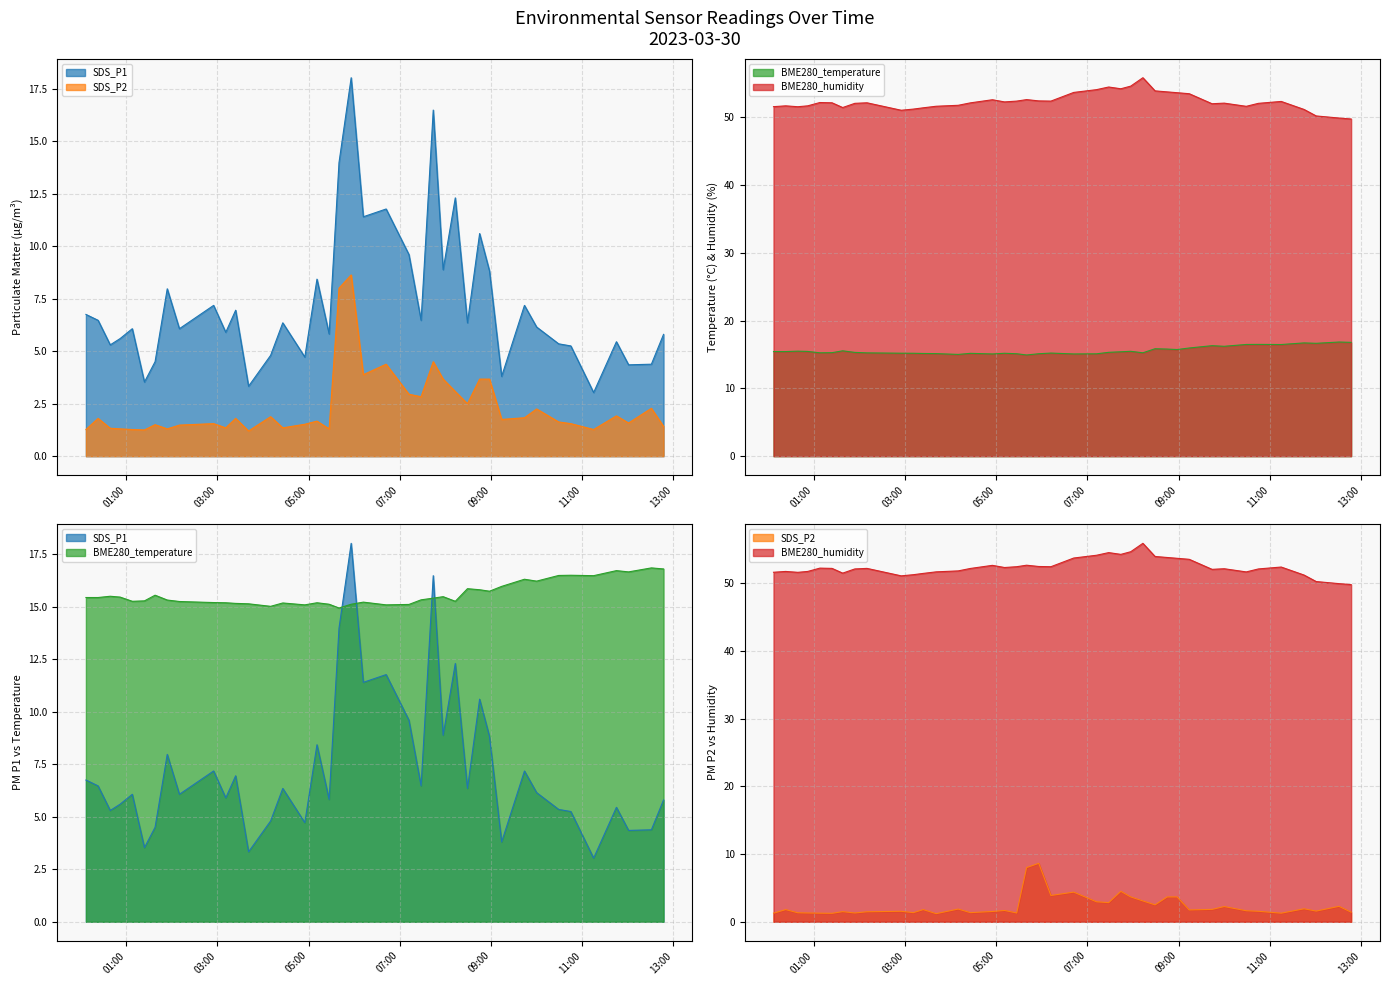

True or false: BME280_humidity has more than 0 interior local peaks.

True